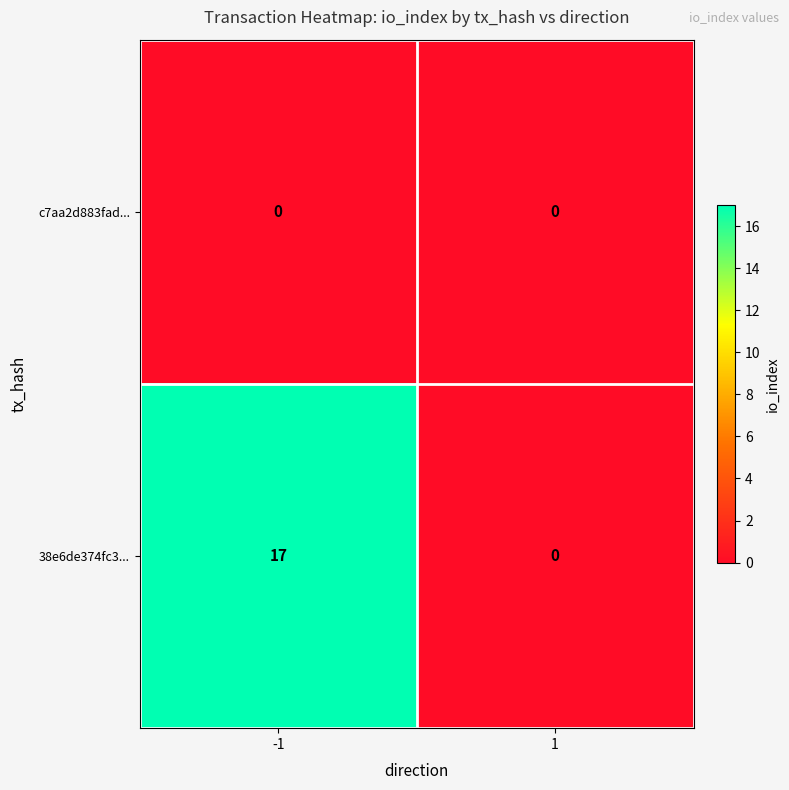

What is the sum of all 38e6de374fc3... values?

17